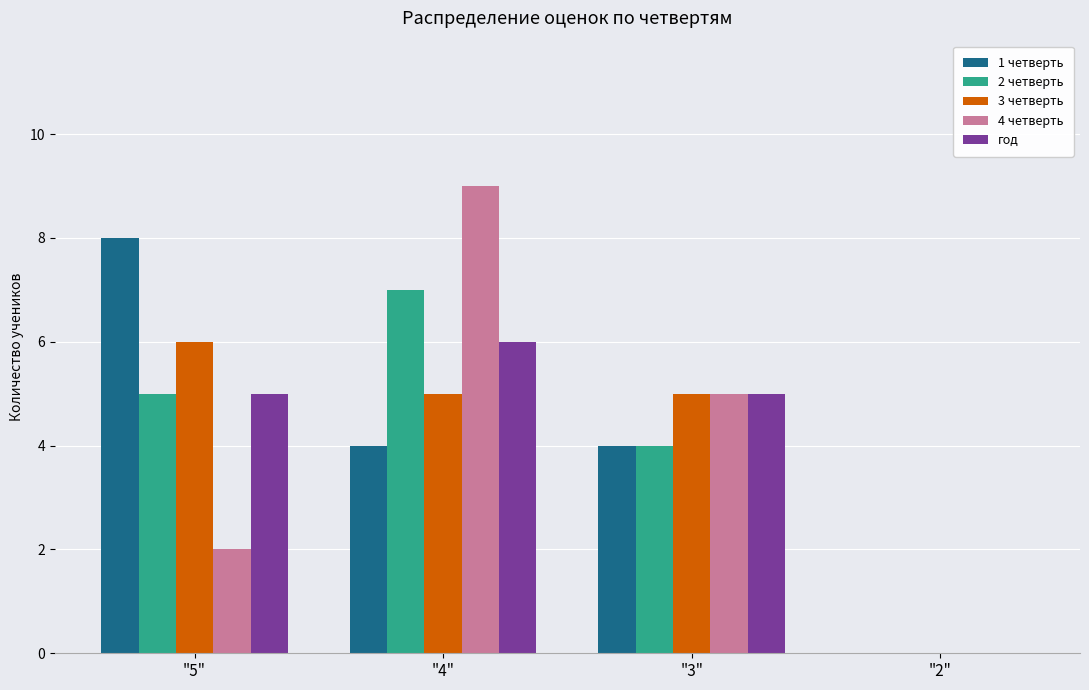

The 4 четверть series shows 5 at "3". True or false?

True